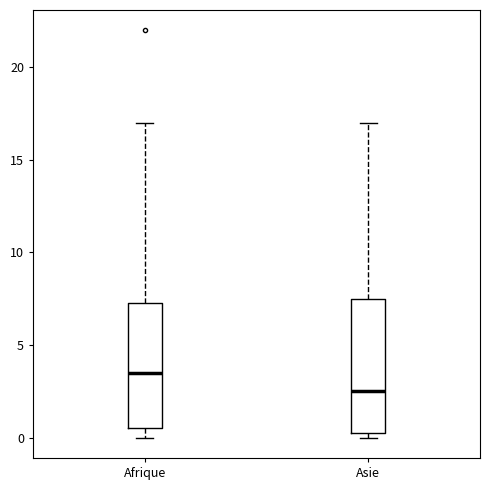

Reading left to right, read every box against the y-axis: the position of its median line, the range the box covers, and the ends of its whiskers. The values are not printed on the chart, so give them approximately, as read against the axis.

Afrique: median 3.5, box 0.5 to 7.5, whiskers 0.0 to 17.0
Asie: median 2.5, box 0.5 to 7.5, whiskers 0.0 to 17.0